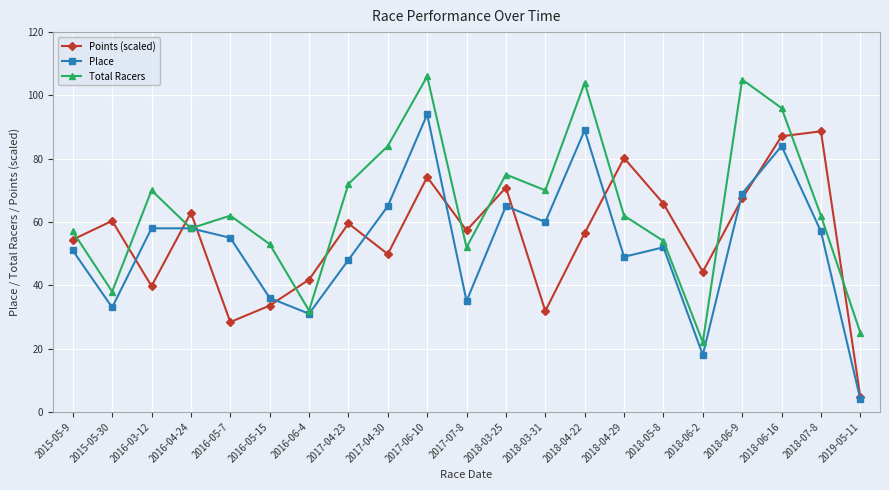

At which category does the chart reach its peak across all series?

2017-06-10